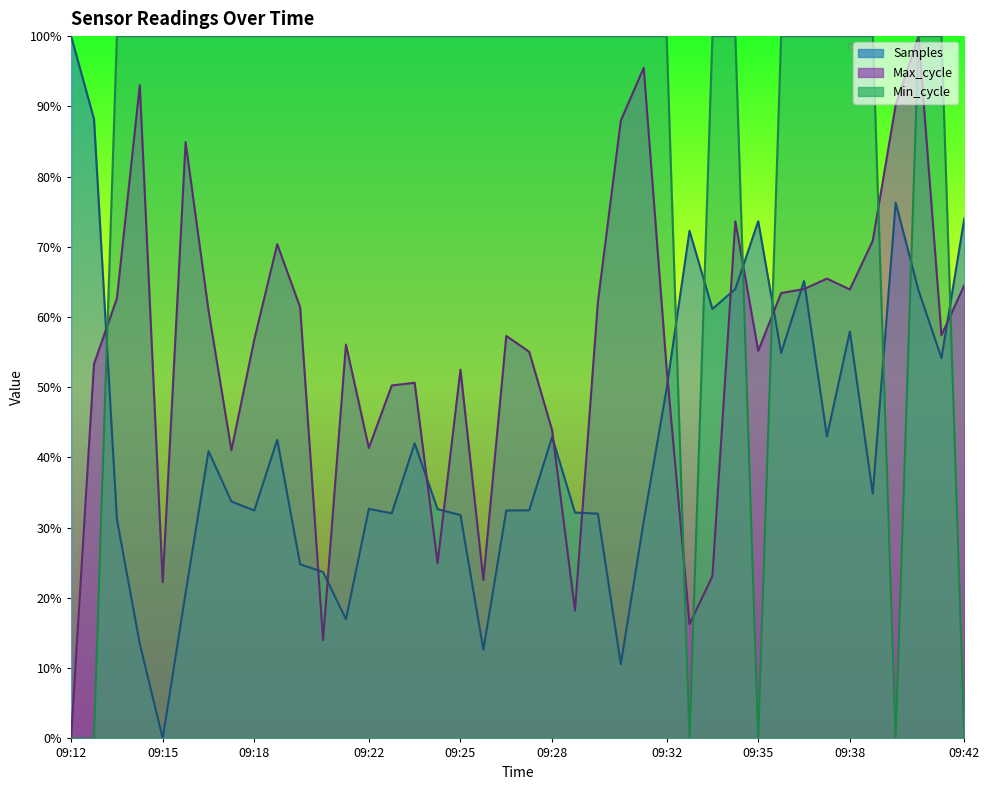

List the labels in order of Min_cycle value, largest first.

09:14, 09:14, 09:15, 09:16, 09:17, 09:17, 09:18, 09:19, 09:20, 09:21, 09:21, 09:22, 09:23, 09:24, 09:24, 09:25, 09:26, 09:27, 09:28, 09:28, 09:29, 09:30, 09:31, 09:31, 09:32, 09:34, 09:34, 09:36, 09:37, 09:37, 09:38, 09:39, 09:40, 09:41, 09:12, 09:13, 09:33, 09:35, 09:40, 09:42